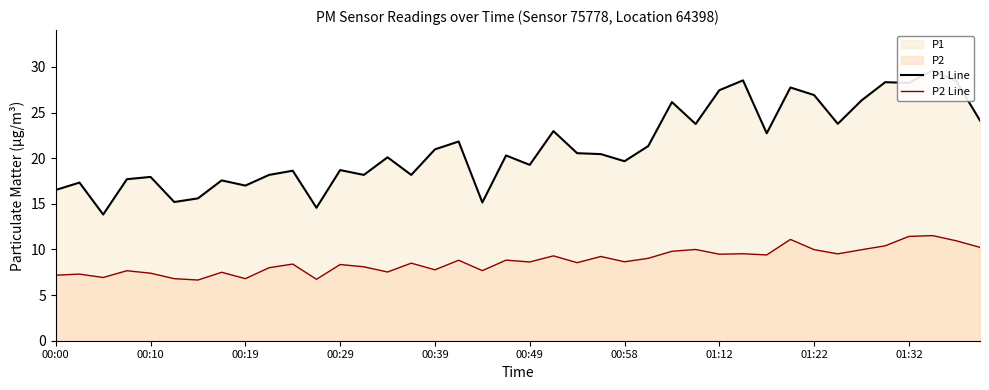

True or false: P1 Line has a value of 18.6 at 10.

True